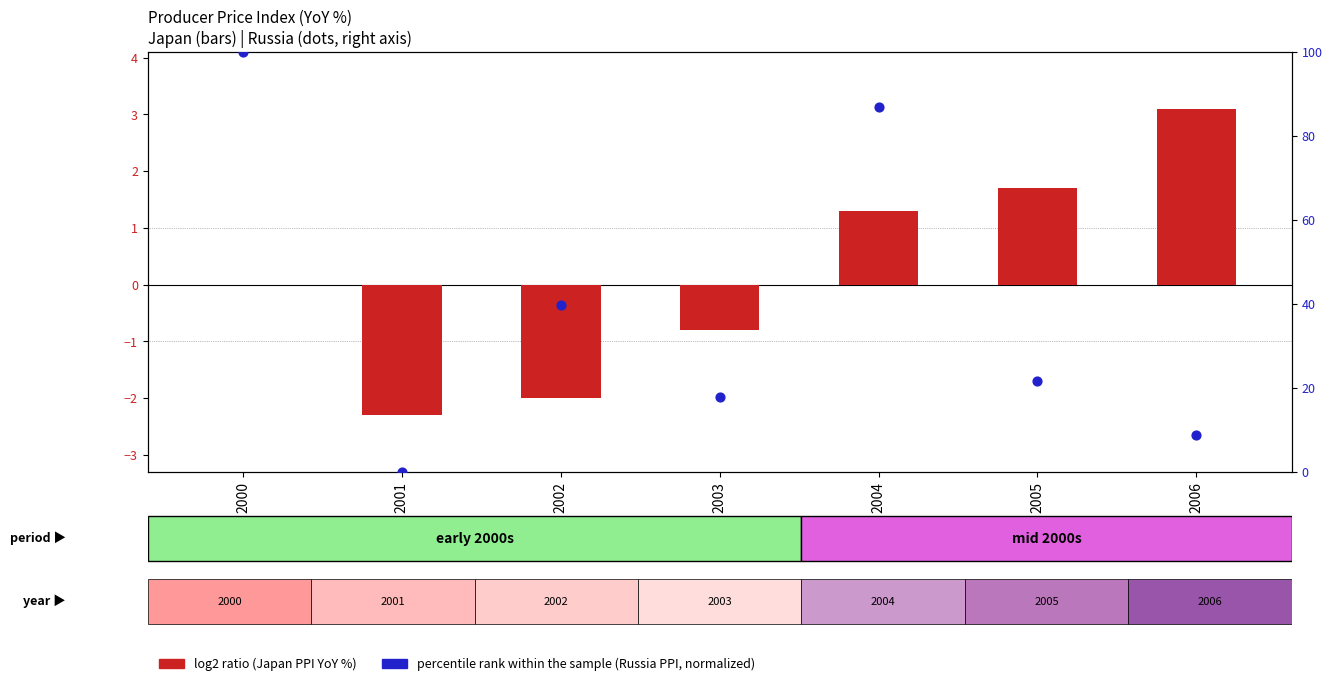

At how many categories does at least one series exceed 76?

2